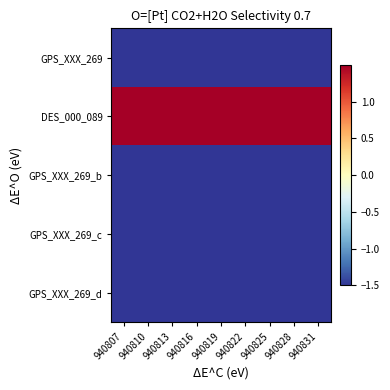

At which category does the chart reach its peak across all series?

940807